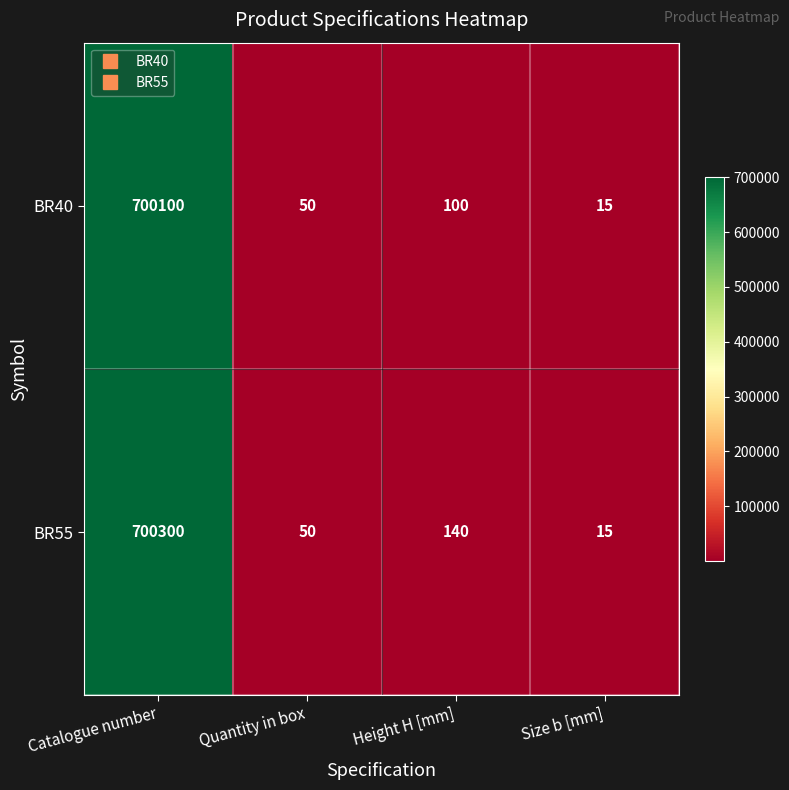

Which series has the largest total across all categories?

BR55